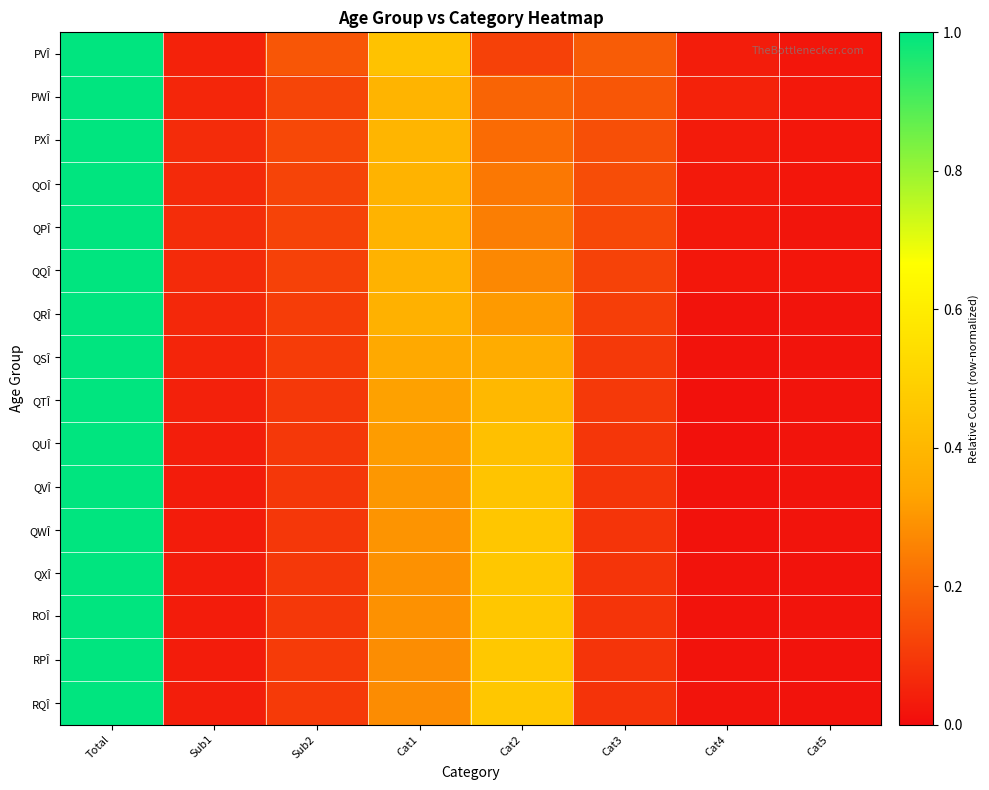

Count the number of categories in the chart.

8